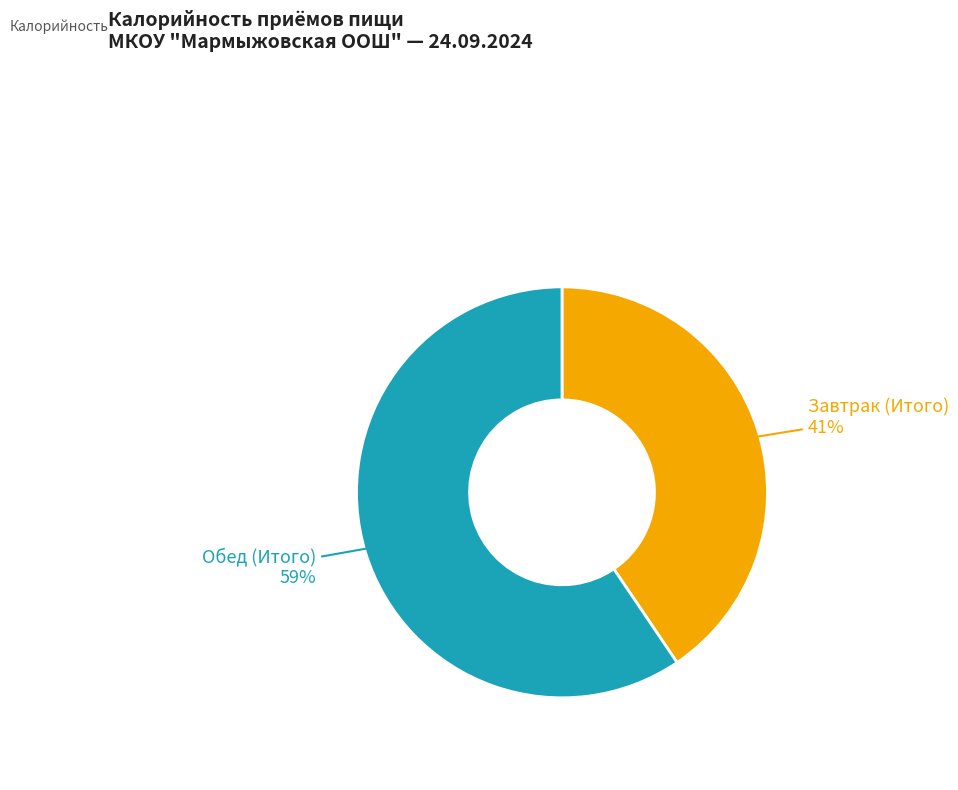

Is there a majority slice in this chart?

Yes